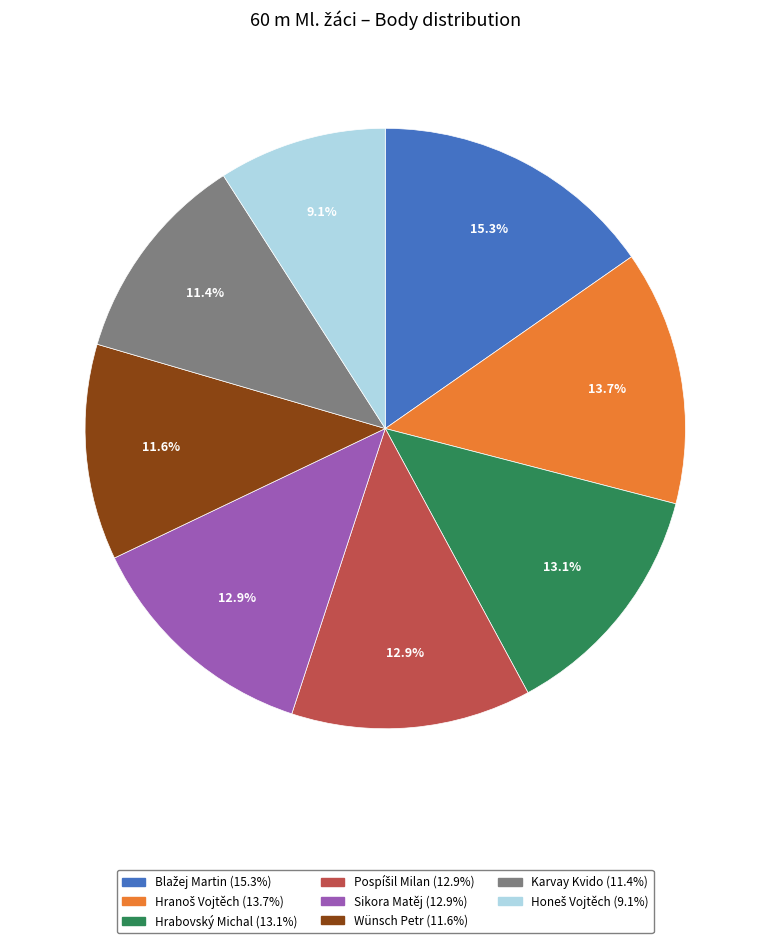

Between Karvay Kvido and Hrabovský Michal, which is larger?

Hrabovský Michal